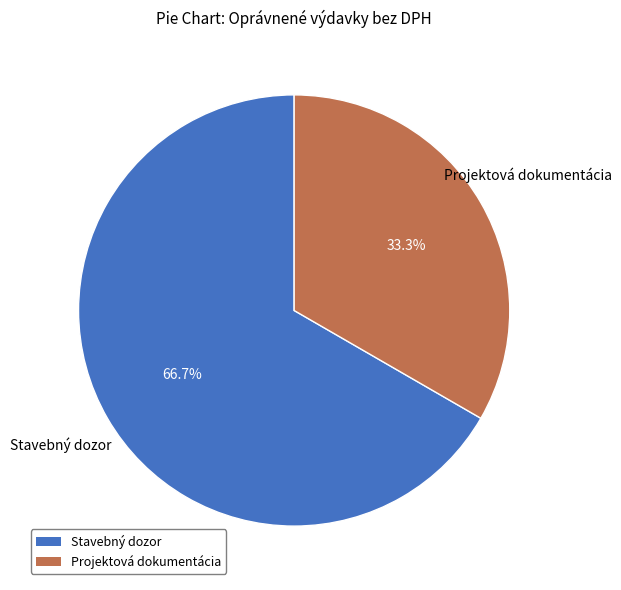

What percentage is the Stavebný dozor slice, to the nearest percent?

67%